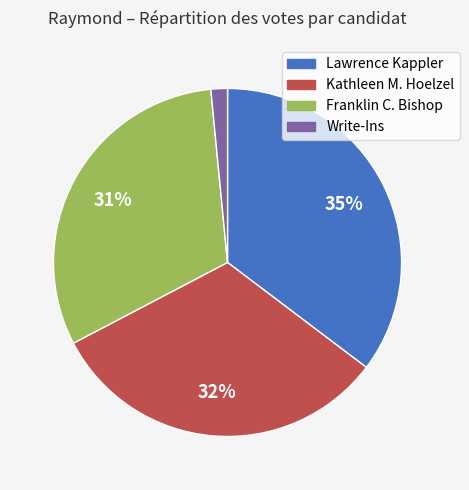

Is the sum of Lawrence Kappler and Franklin C. Bishop greater than half?

Yes